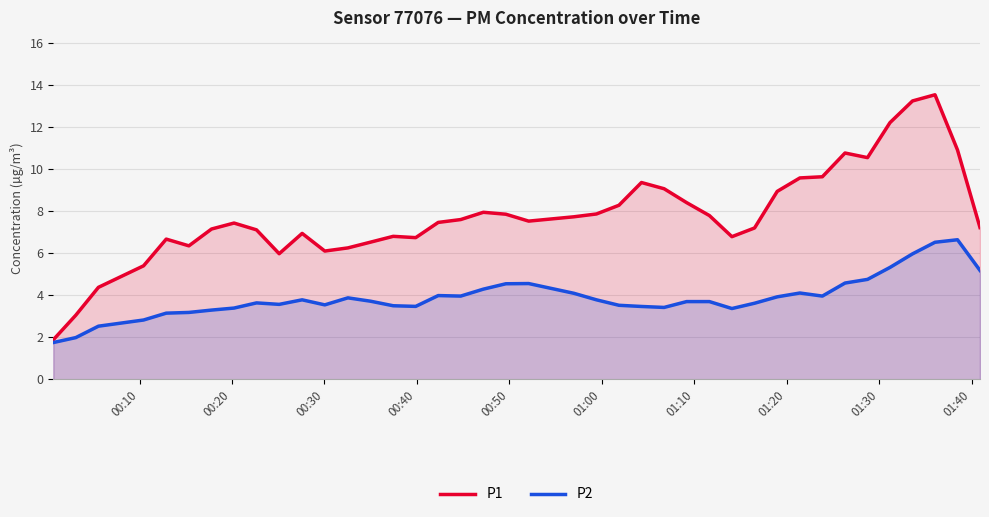

List the series in order of their overall mean, highest first.

P1, P2